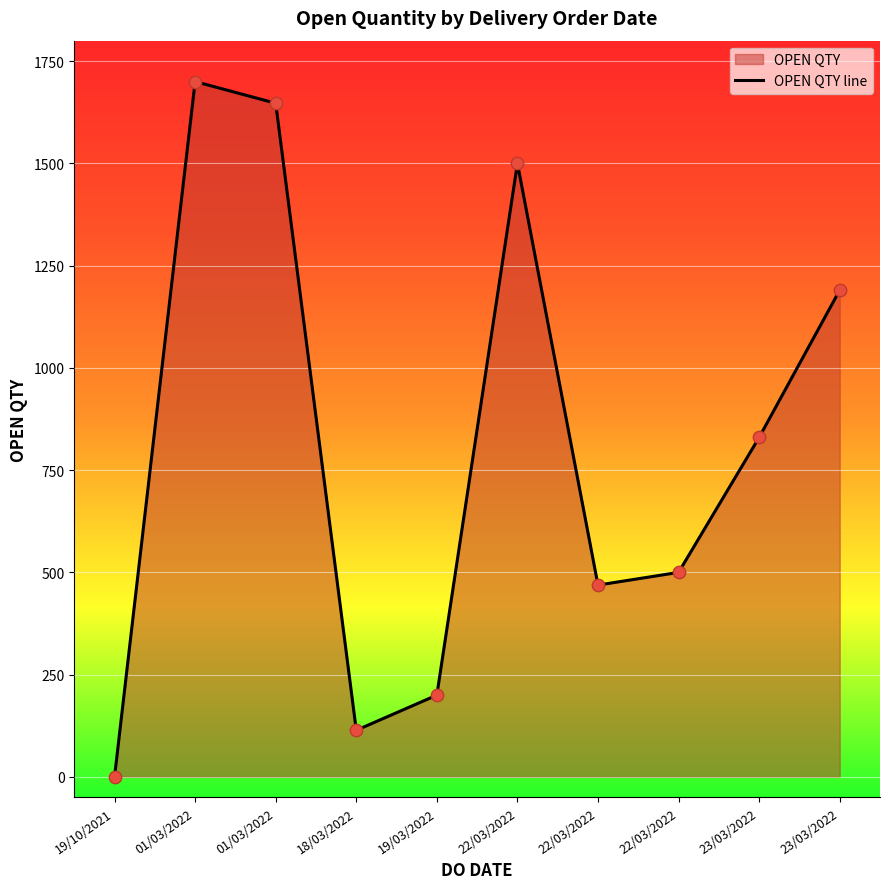

What is the ratio of the value at 01/03/2022 to the value at 23/03/2022?

2.0